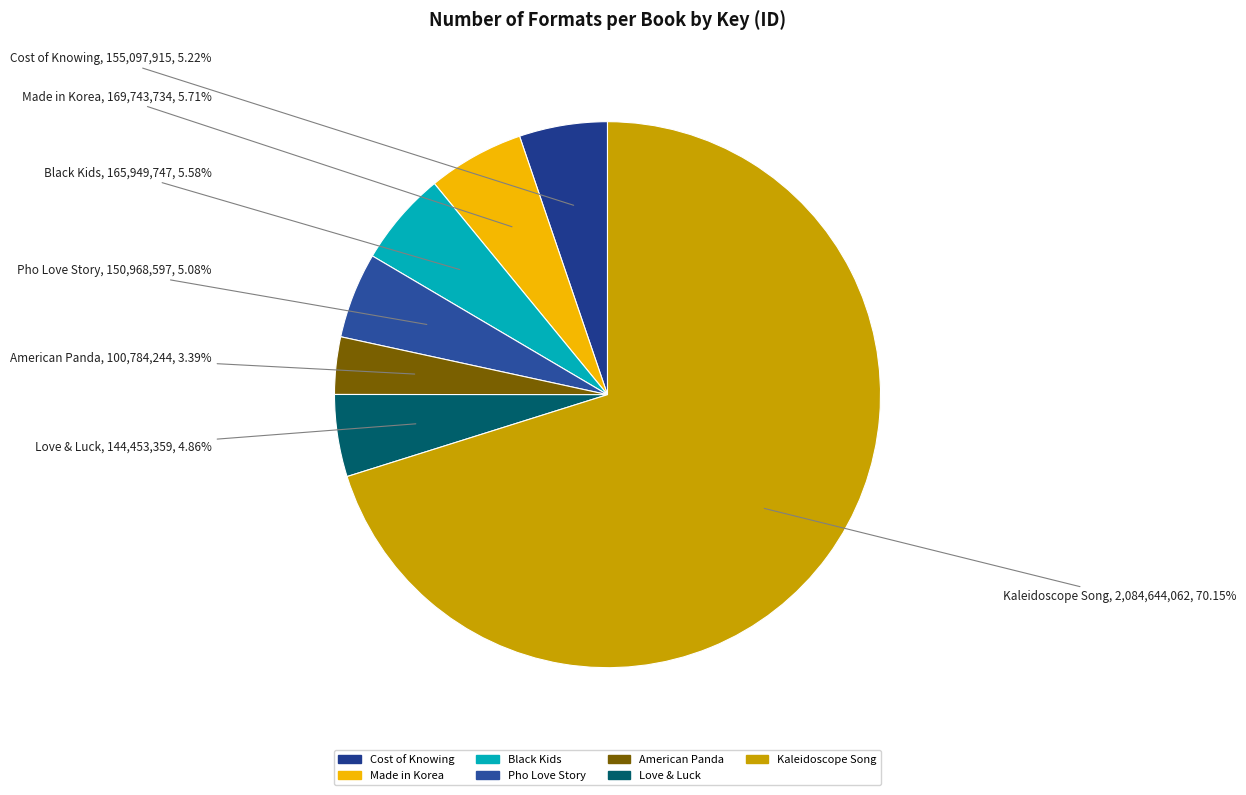

What is the smallest slice in the pie chart?

American Panda